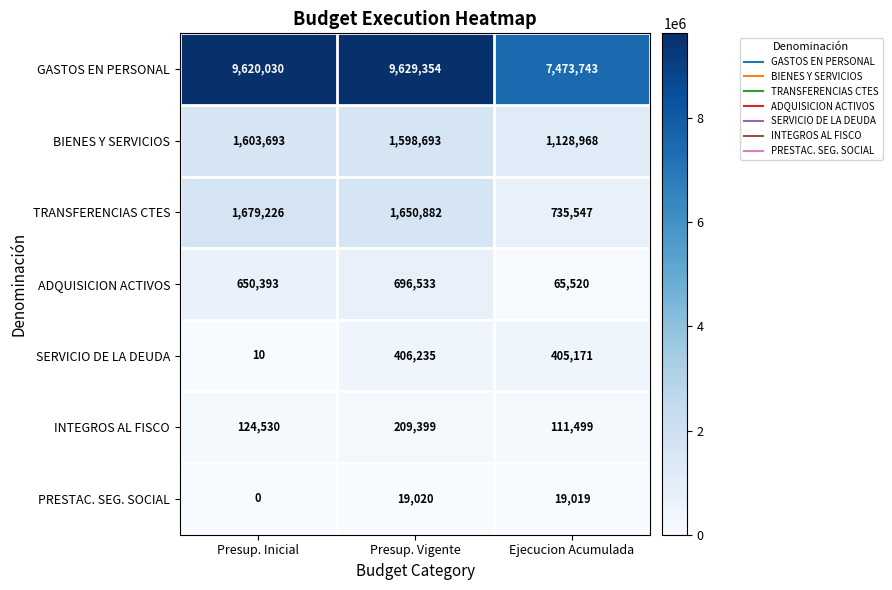

At which category does the chart reach its minimum across all series?

Presup. Inicial